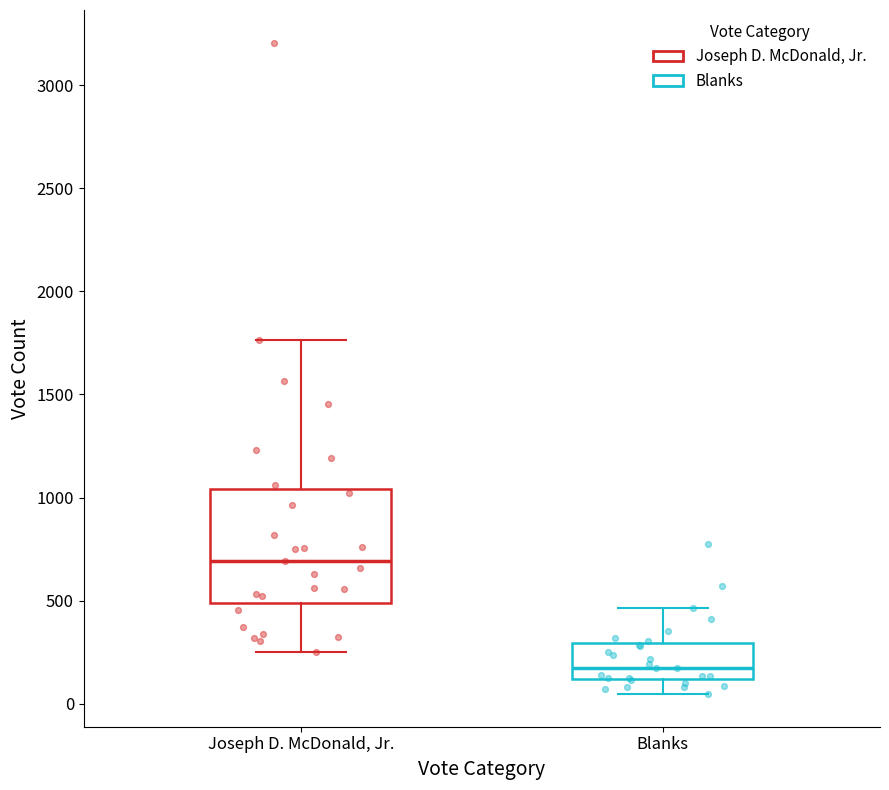

Reading left to right, transcribe this box plot: for each box, give where its median line is, the range the box spans, and where its two whiskers end, as read against the y-axis. The values are not printed on the chart, so give them approximately, as read against the axis.

Joseph D. McDonald, Jr.: median 700, box 500 to 1050, whiskers 250 to 1750
Blanks: median 150, box 100 to 300, whiskers 50 to 450